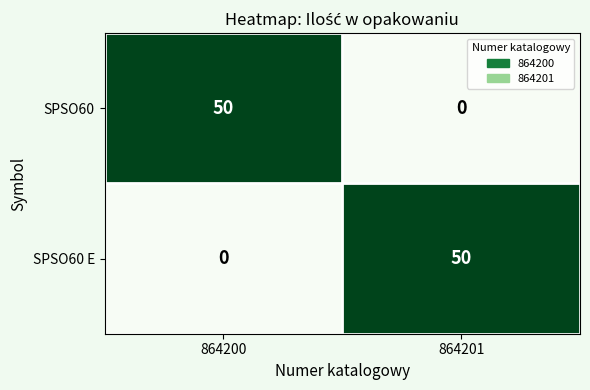

What is the spread (max minus min) of values at 864200?

50